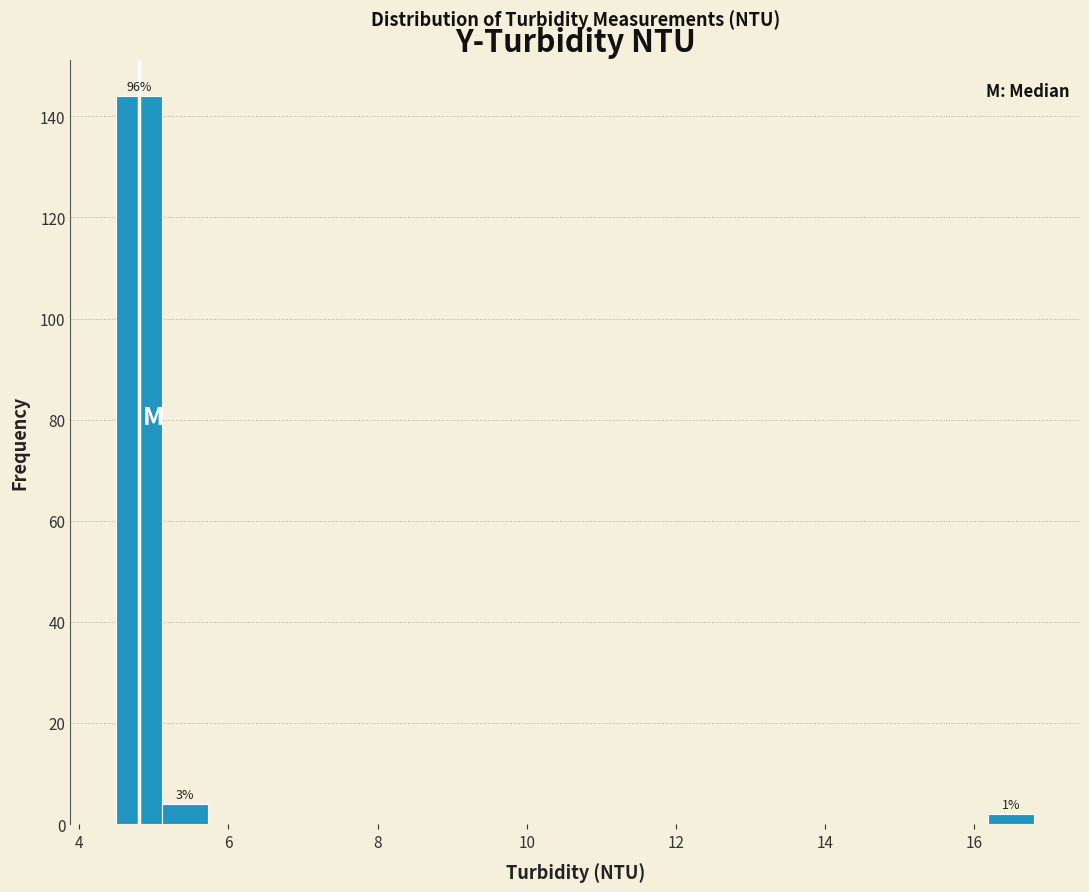

Read against the x-axis, roughly where is the centre of the tallest bar?

4.8